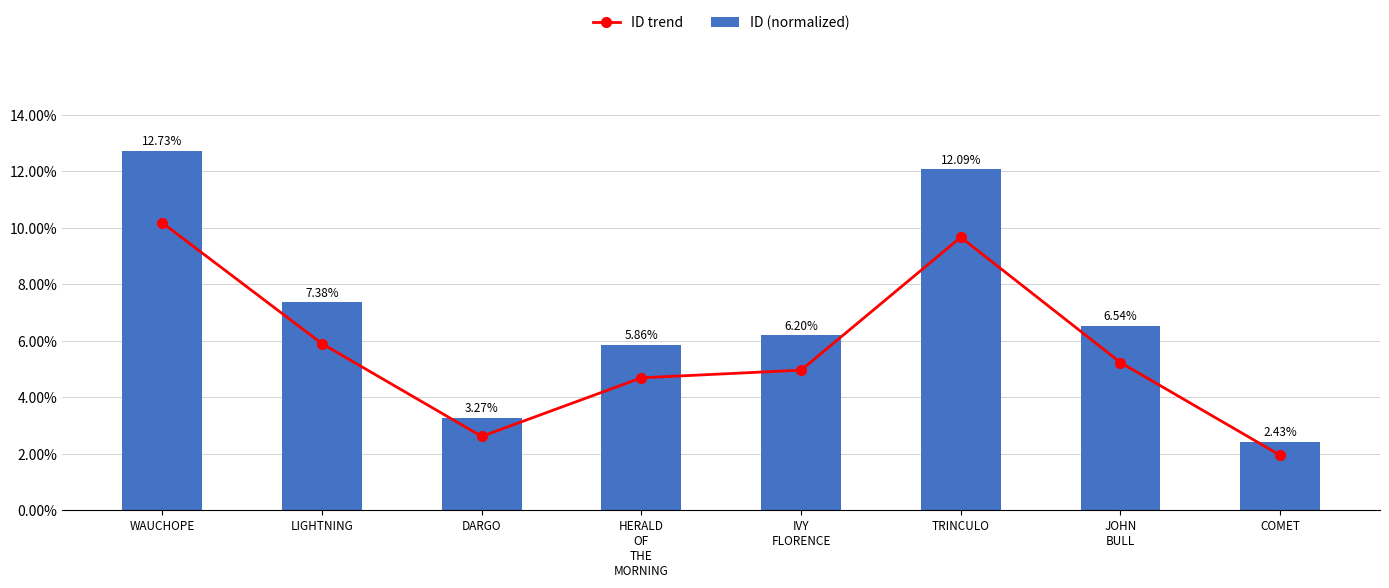

What is the highest value of the ID (normalized) series?

12.7